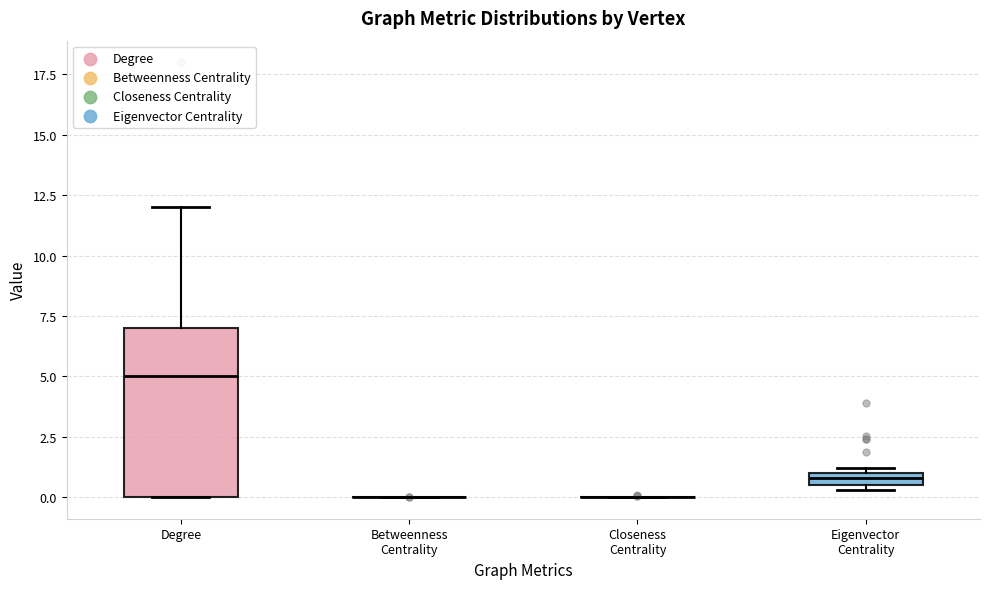

Comparing the boxes themselves (not the whiskers), which one is the tallest?

Degree